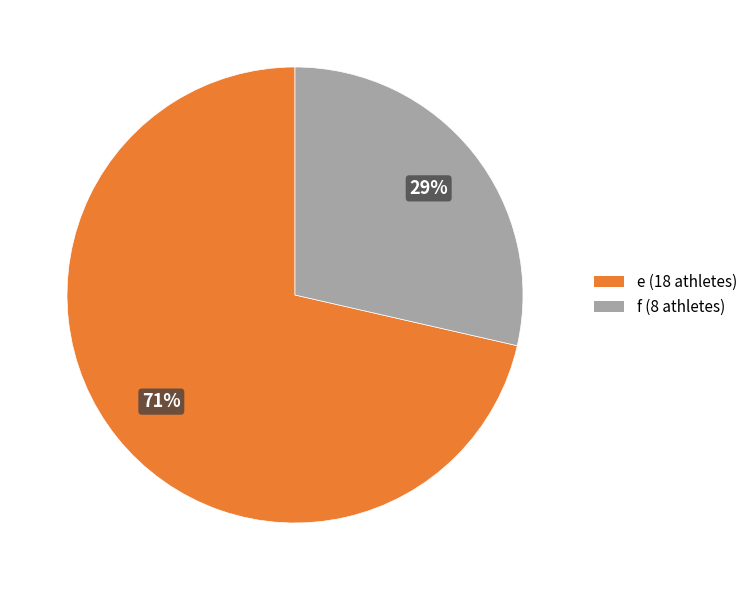

True or false: e accounts for 71% of the total.

True